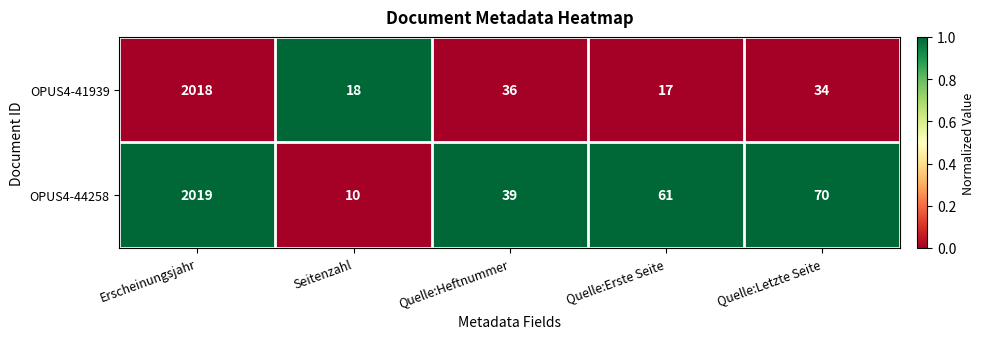

What is the sum of all OPUS4-44258 values?

2199